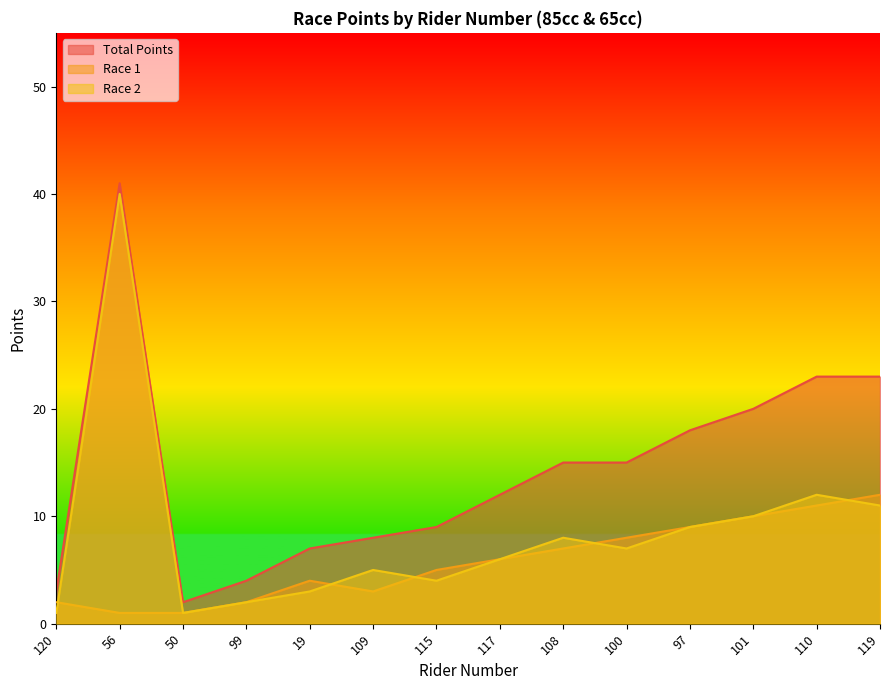

Rank the series at 99 from lowest to highest value.

Race 1, Race 2, Total Points